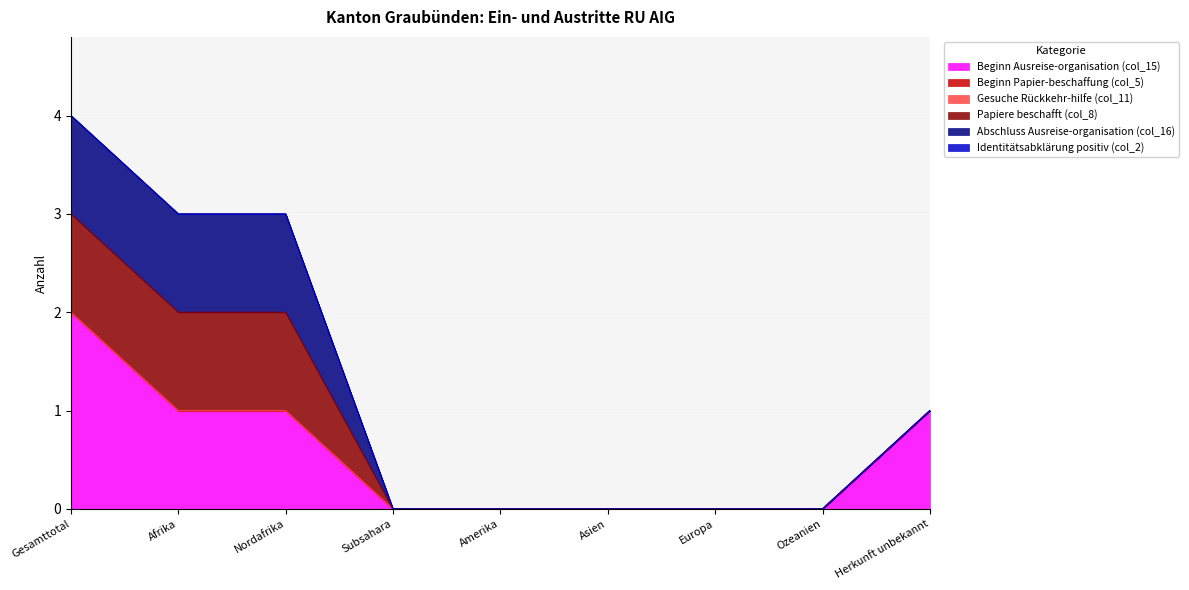

Rank the categories by Gesuche Rückkehr-hilfe (col_11) value from lowest to highest.

Gesamttotal, Afrika, Nordafrika, Subsahara, Amerika, Asien, Europa, Ozeanien, Herkunft unbekannt